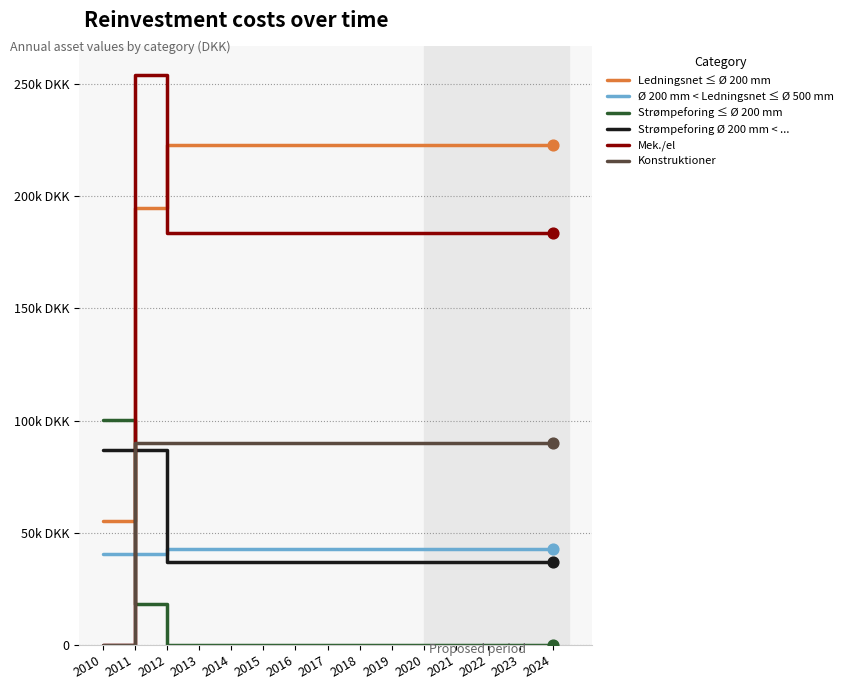

What is the total value across all series at 2016?

576524.9